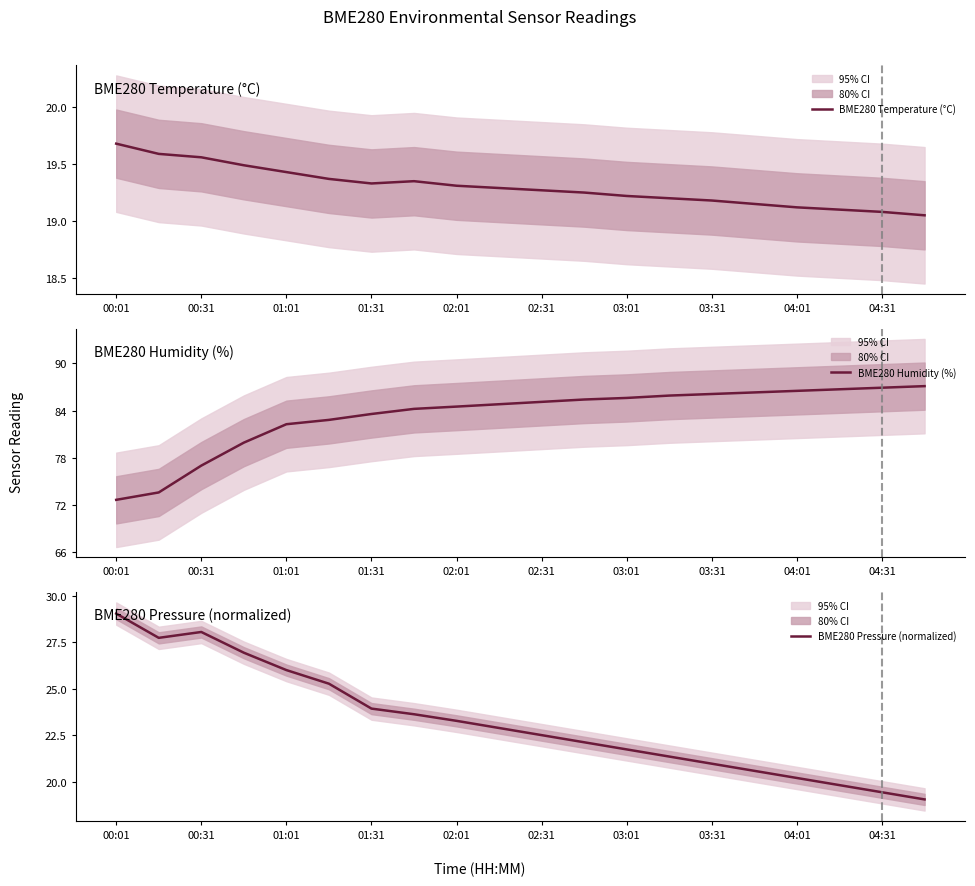

At how many categories does at least one series exceed 50?

20